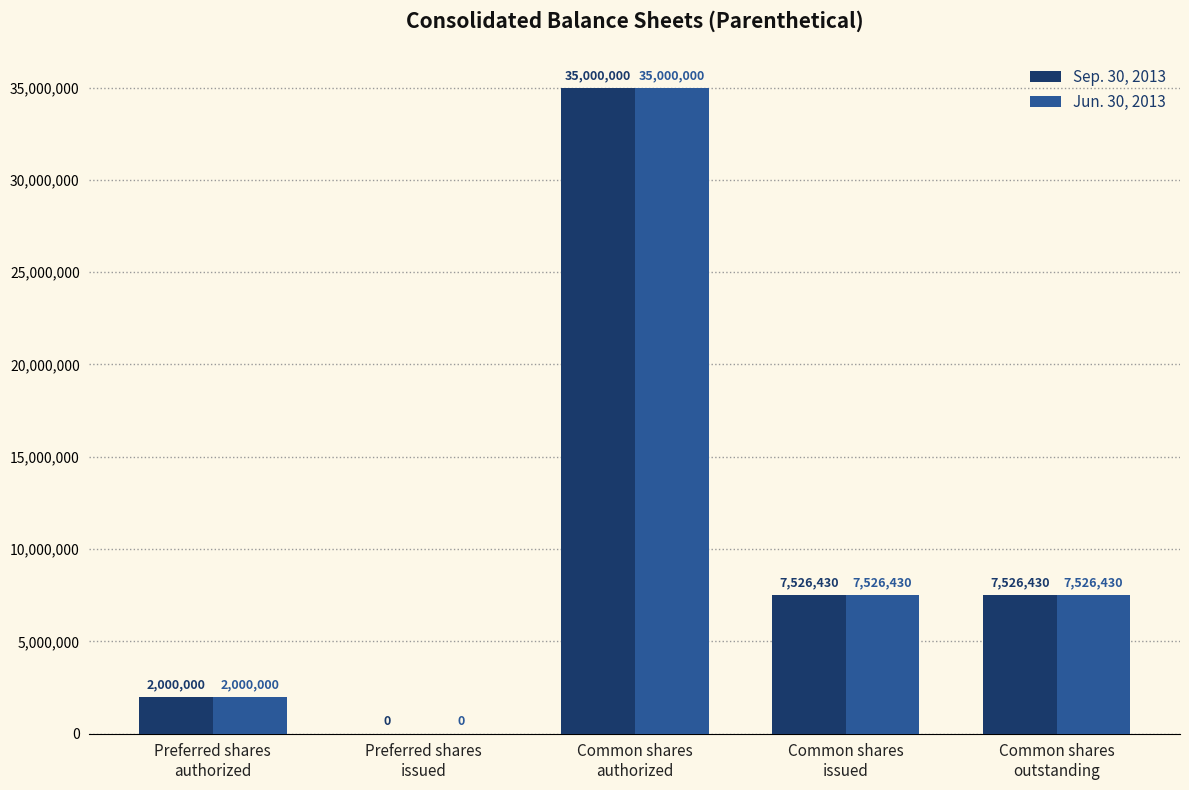

What is the sum of all Jun. 30, 2013 values?

52052860